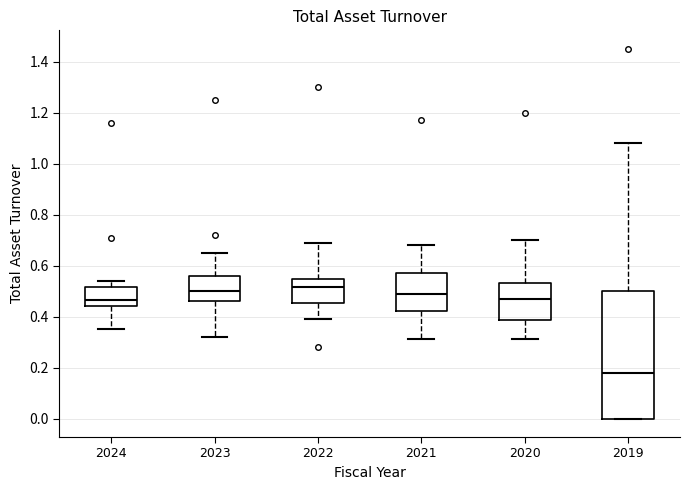

Reading left to right, read every box against the y-axis: the position of its median line, the range the box covers, and the ends of its whiskers. The values are not printed on the chart, so give them approximately, as read against the axis.

2024: median 0.46, box 0.44 to 0.52, whiskers 0.36 to 0.54
2023: median 0.50, box 0.46 to 0.56, whiskers 0.32 to 0.66
2022: median 0.52, box 0.46 to 0.54, whiskers 0.40 to 0.70
2021: median 0.50, box 0.42 to 0.58, whiskers 0.32 to 0.68
2020: median 0.48, box 0.38 to 0.54, whiskers 0.32 to 0.70
2019: median 0.18, box 0.00 to 0.50, whiskers 0.00 to 1.08